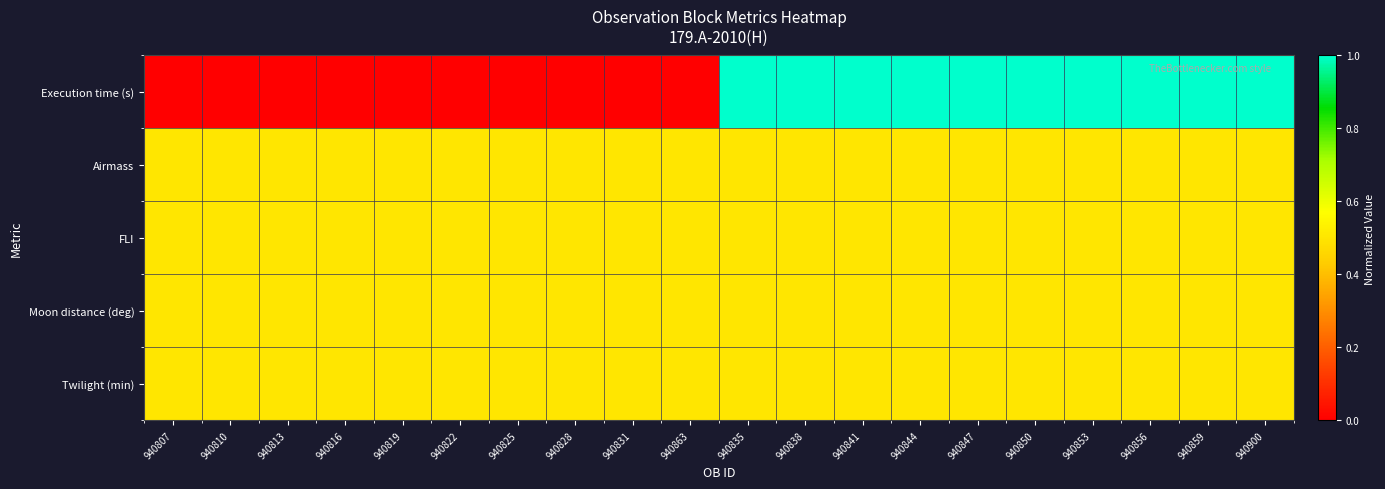

List the series in order of their peak value, lowest first.

Airmass, FLI, Moon distance (deg), Twilight (min), Execution time (s)